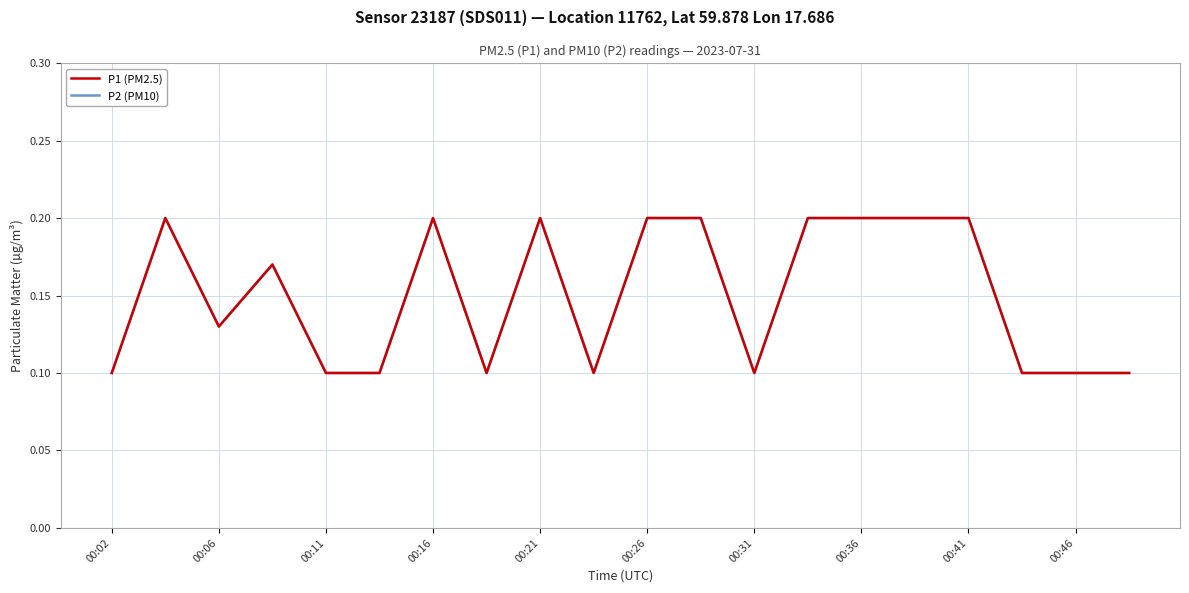

How many interior local peaks does the P1 (PM2.5) series have?

4